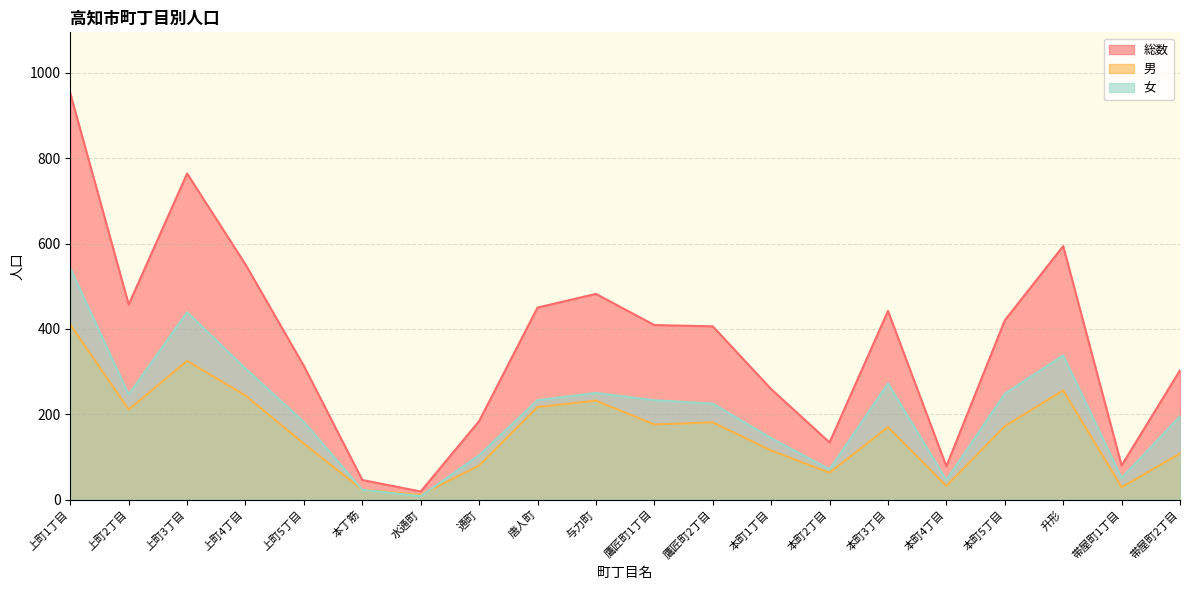

The value of 総数 at 本町2丁目 is 231. True or false?

False